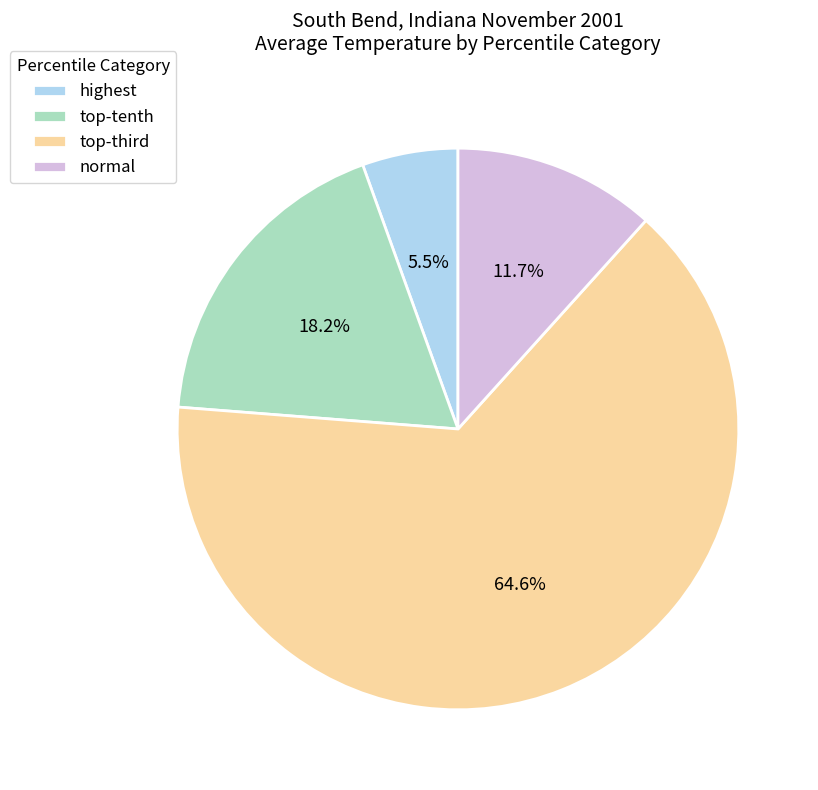

Which slice is the smallest?

highest